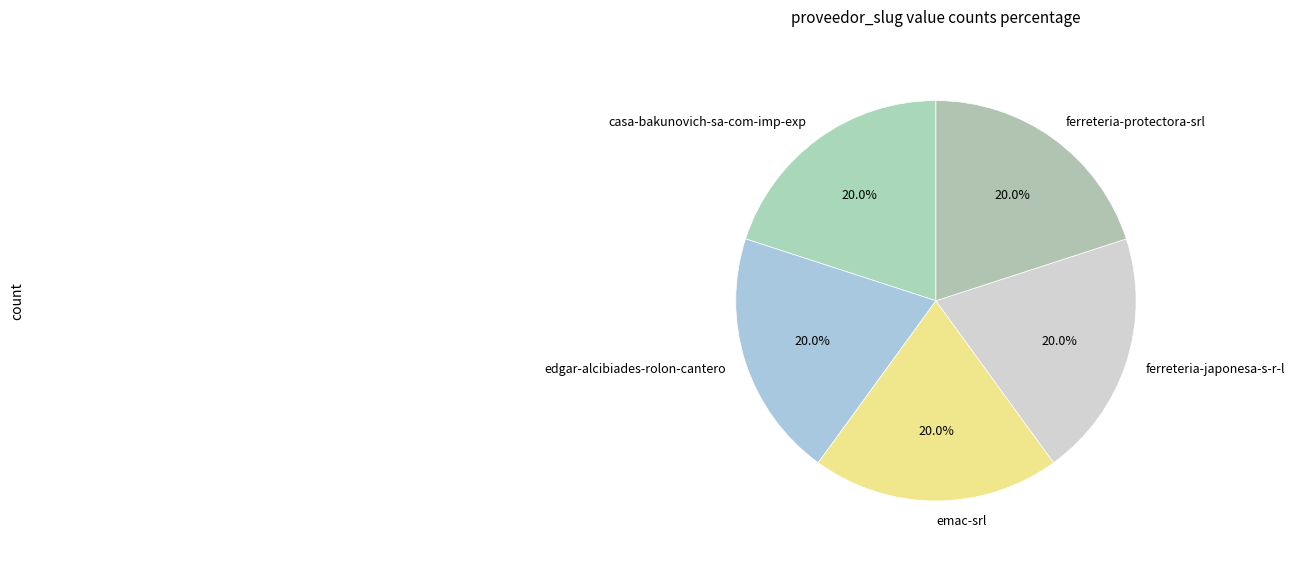

Approximately how many times larger is the value at edgar-alcibiades-rolon-cantero compared to casa-bakunovich-sa-com-imp-exp?

1.0